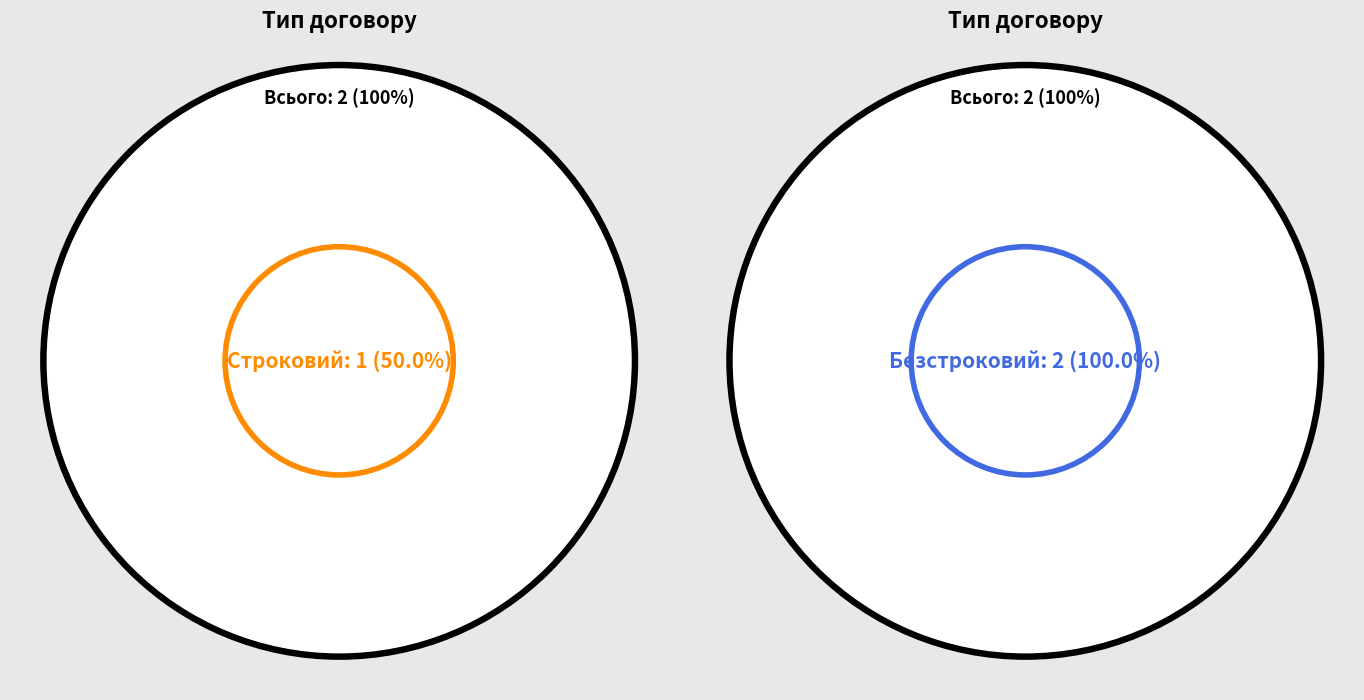

Which has a higher value, Строковий or Безстроковий?

Безстроковий